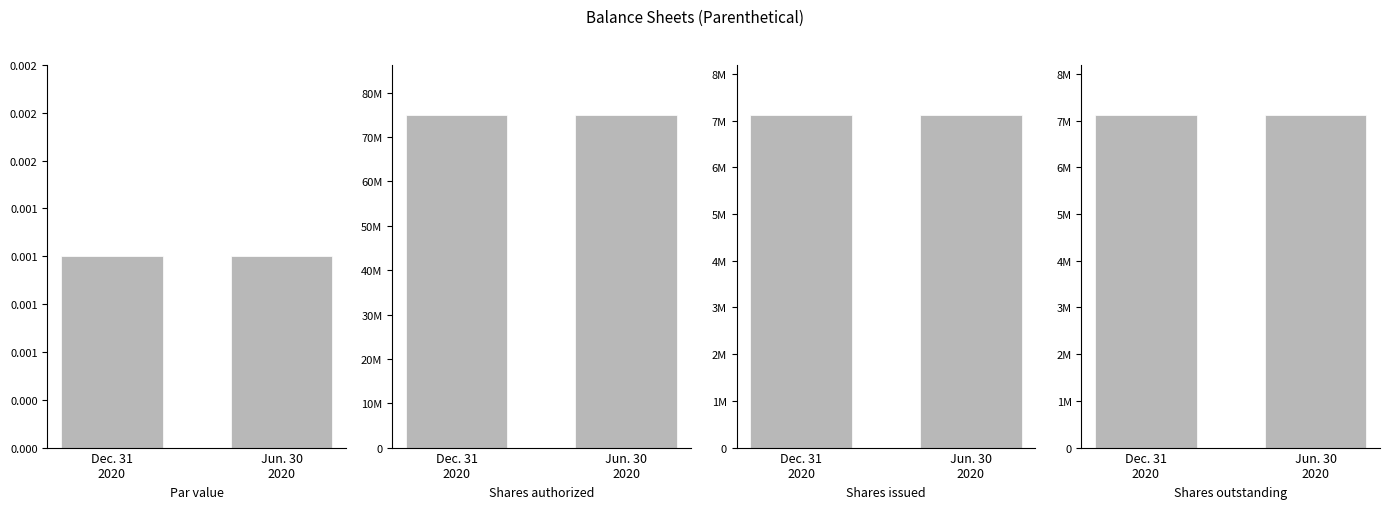

Between Jun. 30
2020 and Dec. 31
2020, which is larger?

Jun. 30
2020